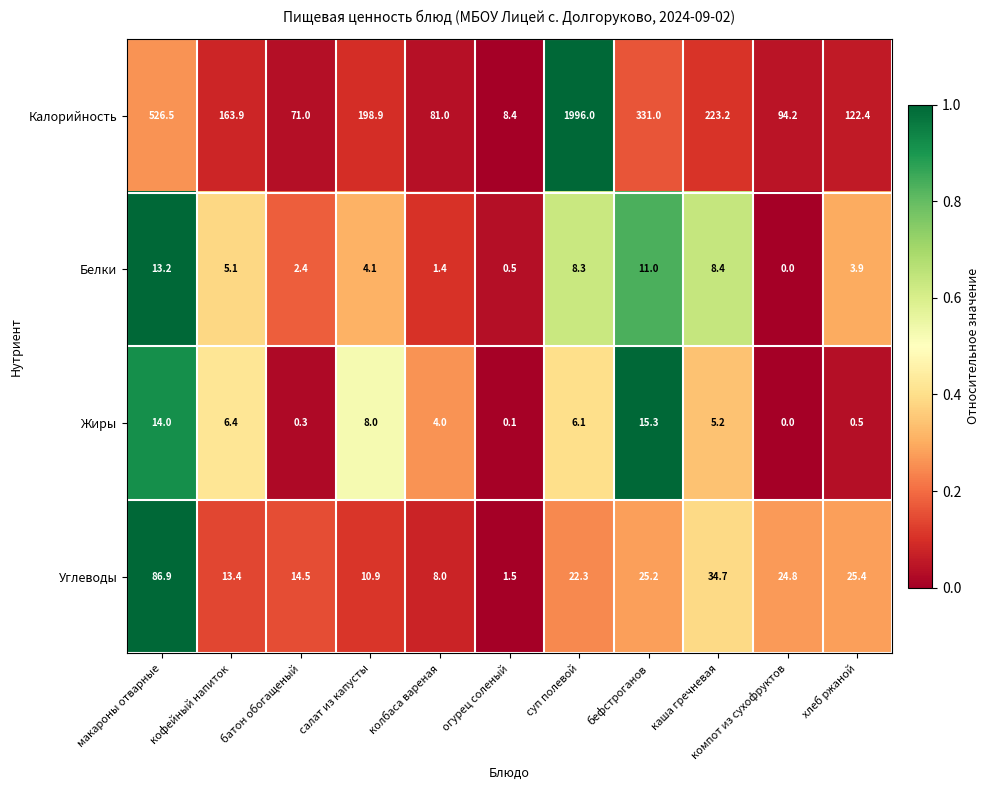

Is it true that Калорийность equals 3153.6 at суп полевой?

False